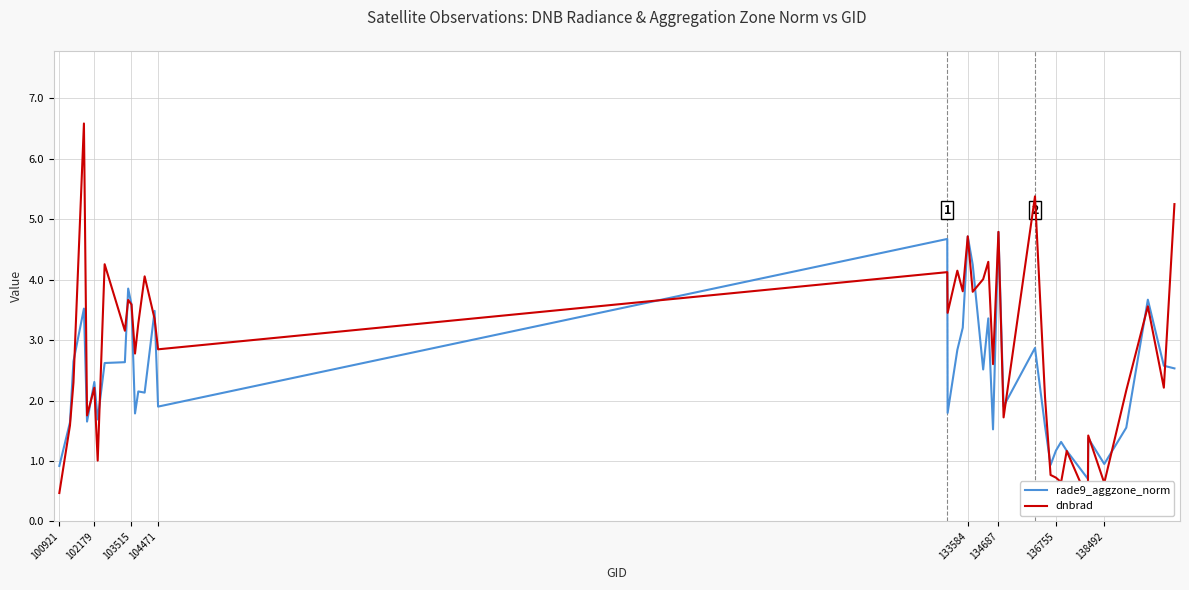

True or false: rade9_aggzone_norm has a value of 1.0 at 138492.

True